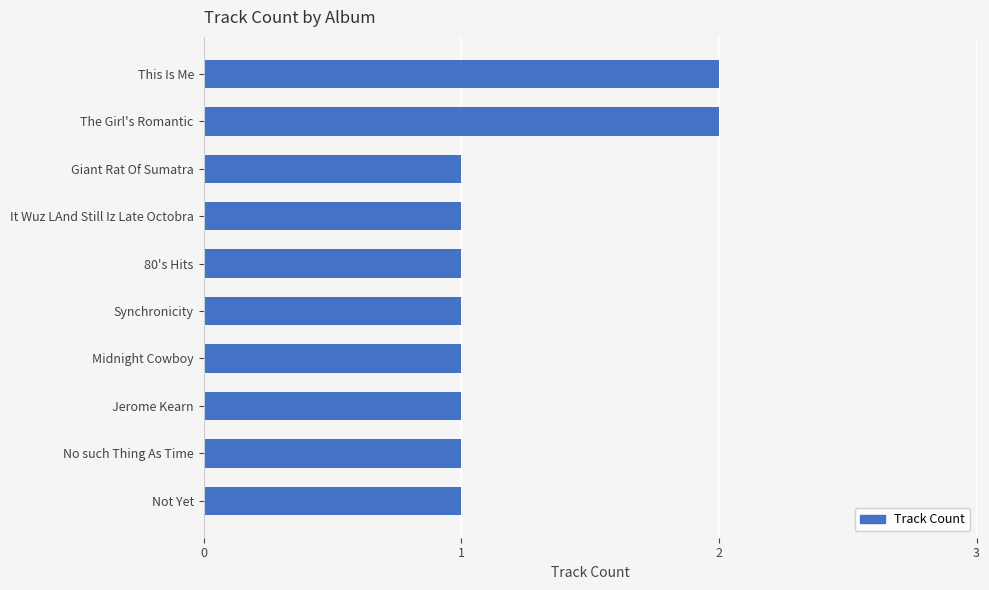

Is it true that the value at No such Thing As Time is 2?

False